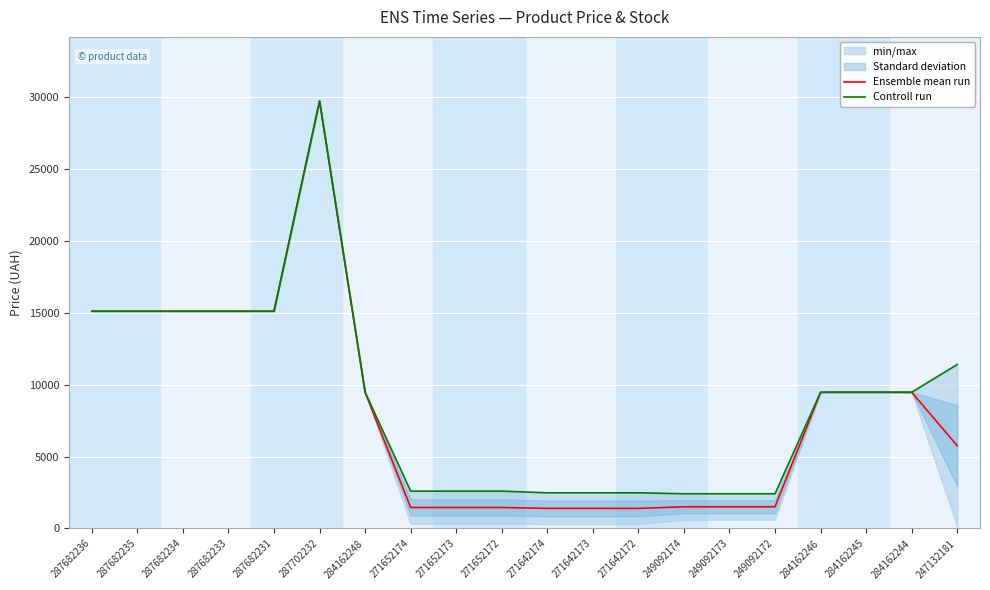

Where does the Controll run series first go above 9480?

287682236